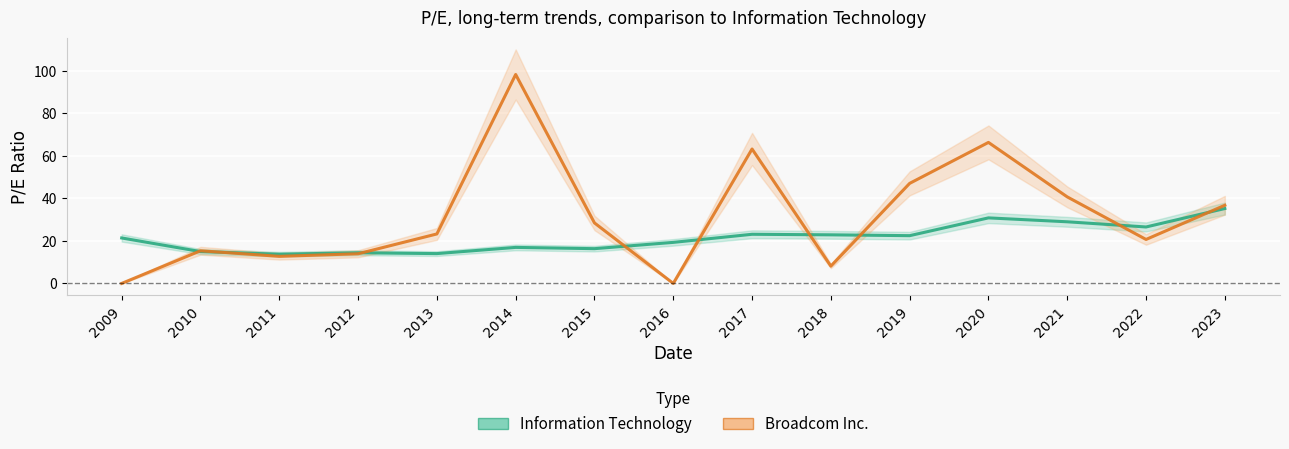

How many values in the Broadcom Inc. series exceed 23?

8